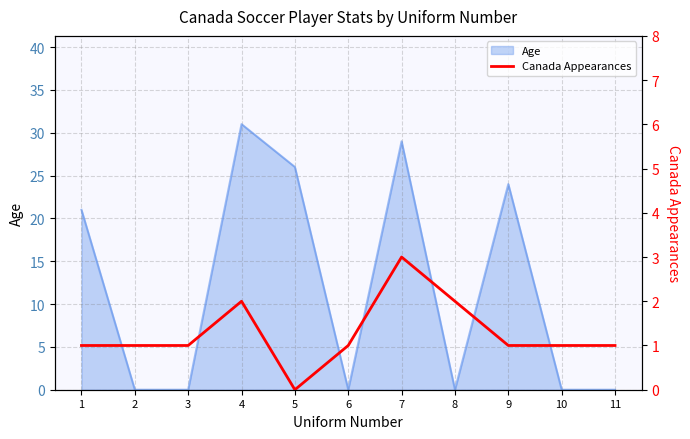

Which has a higher value, 7 or 5?

7